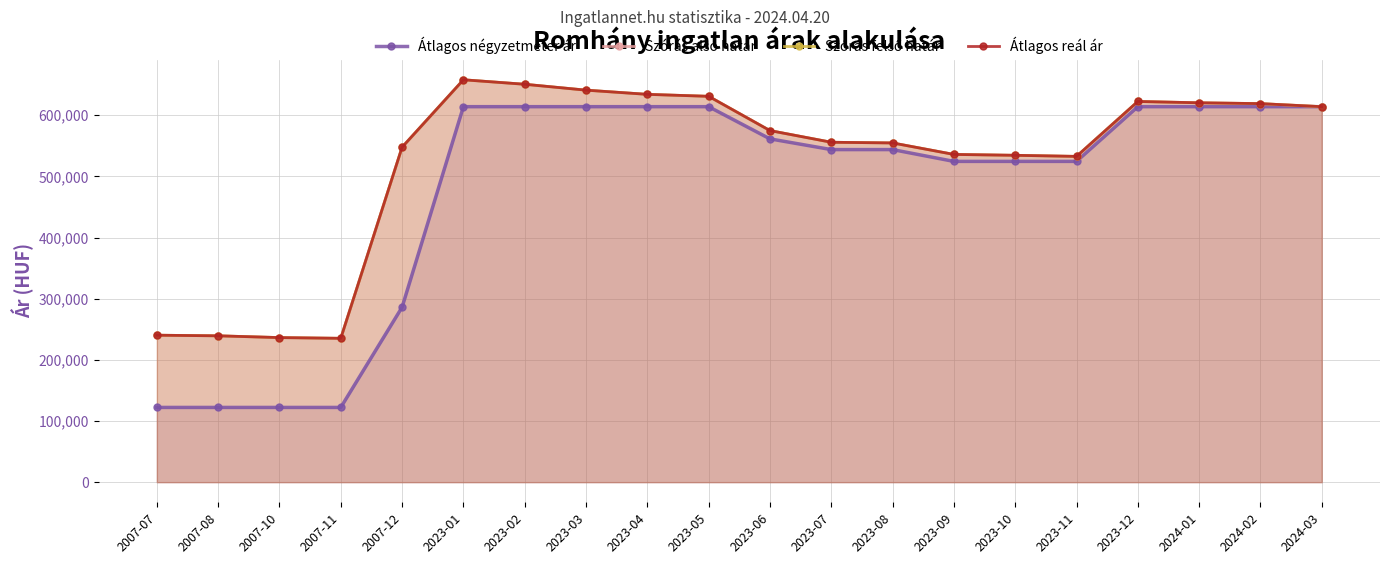

How many lines are shown in the chart?

4